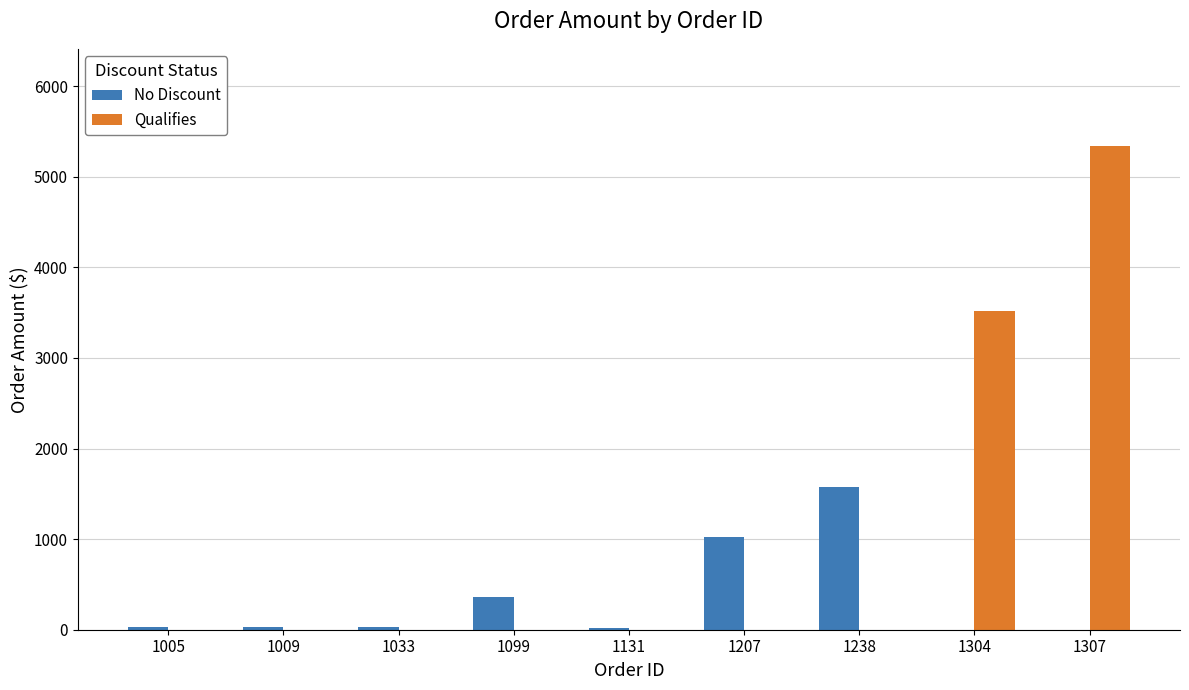

At which label does No Discount reach its peak?

1238